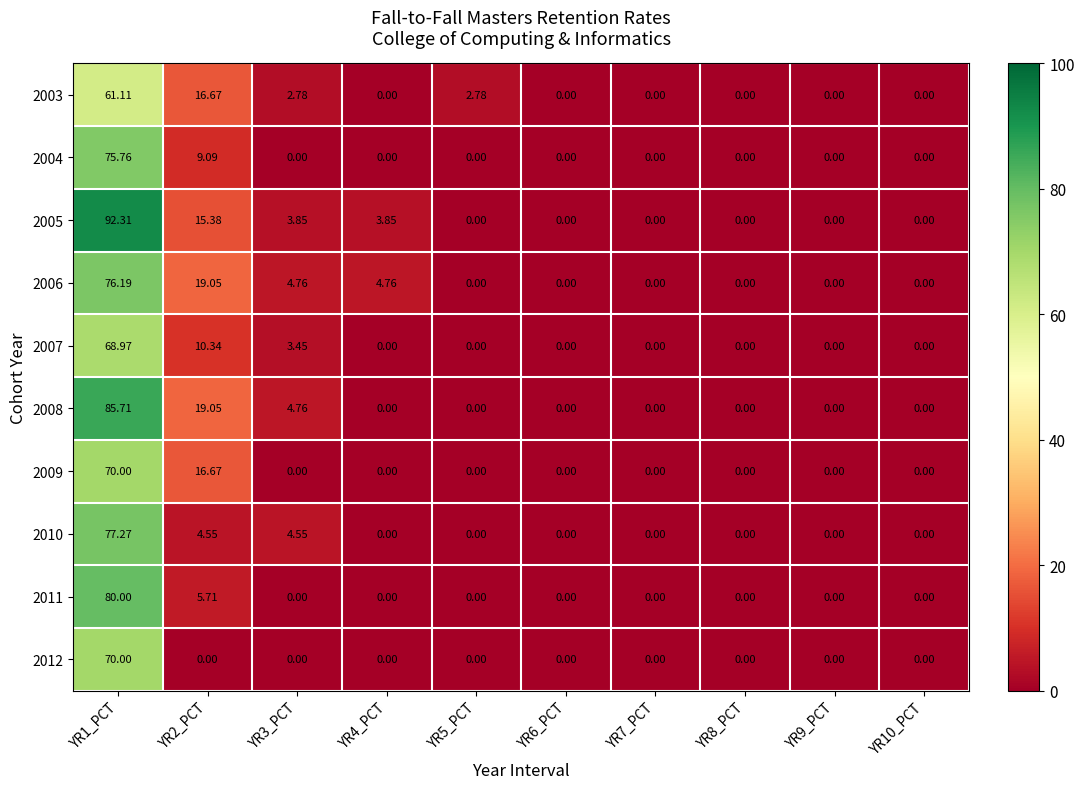

Is the value of 2005 at YR2_PCT greater than the value of 2008 at YR3_PCT?

Yes